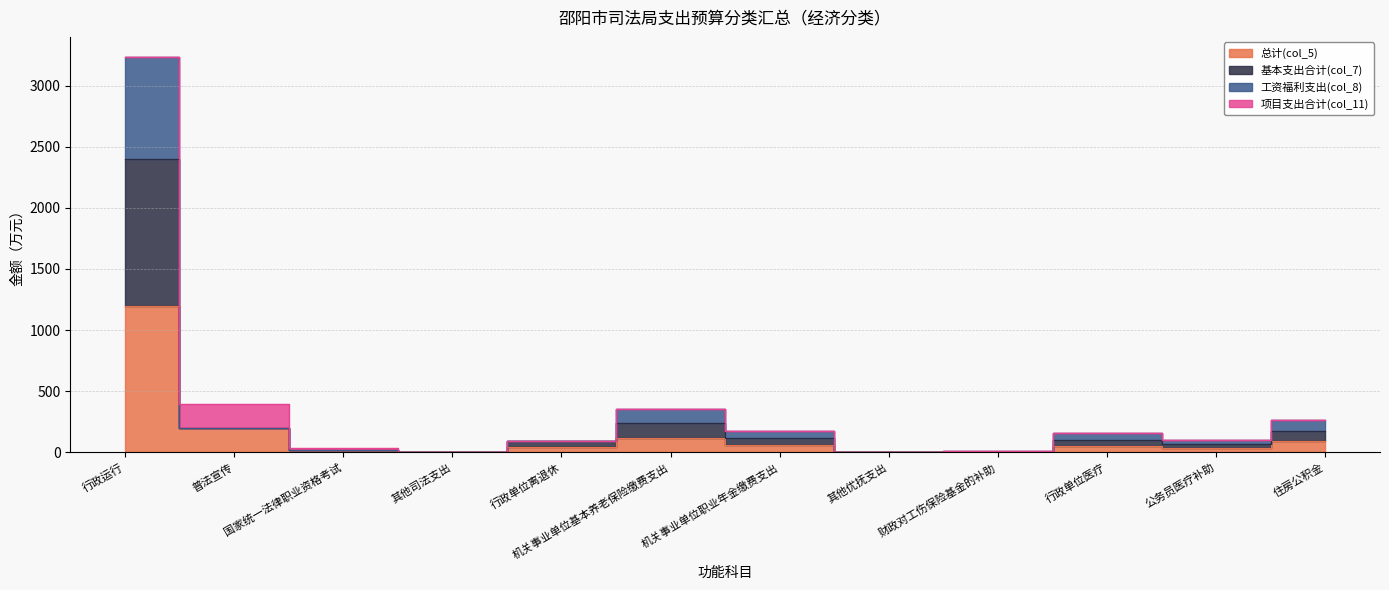

What is the smallest value displayed?

0.2